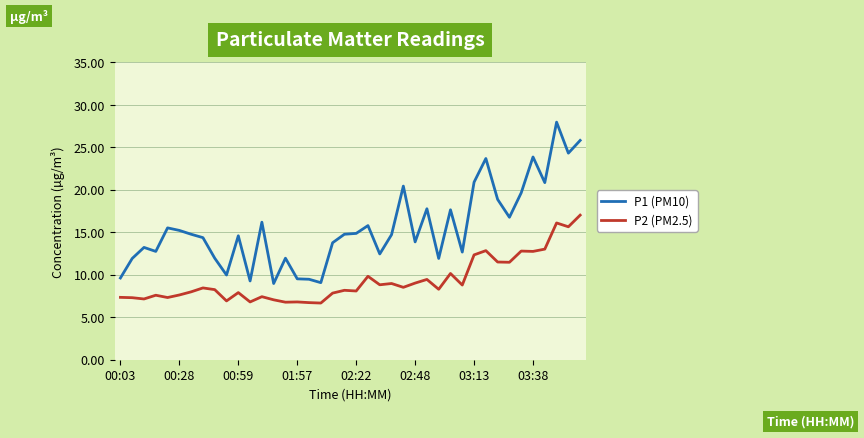

True or false: P2 (PM2.5) and P1 (PM10) cross at least once.

False